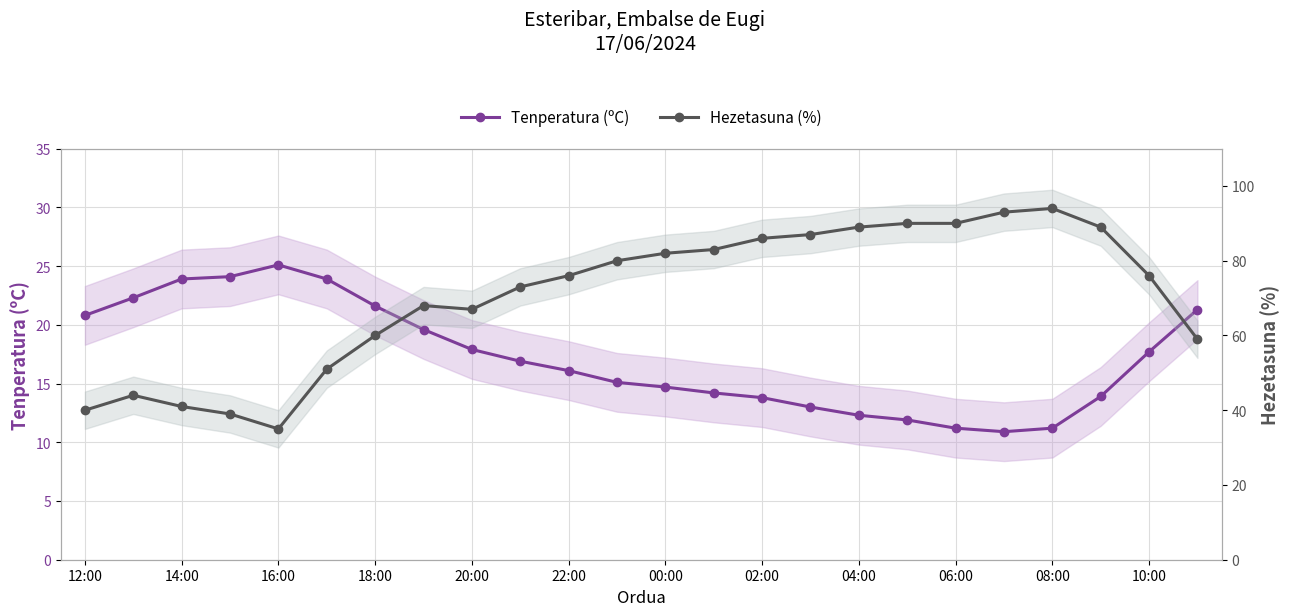

Which series has the largest total across all categories?

Hezetasuna (%)